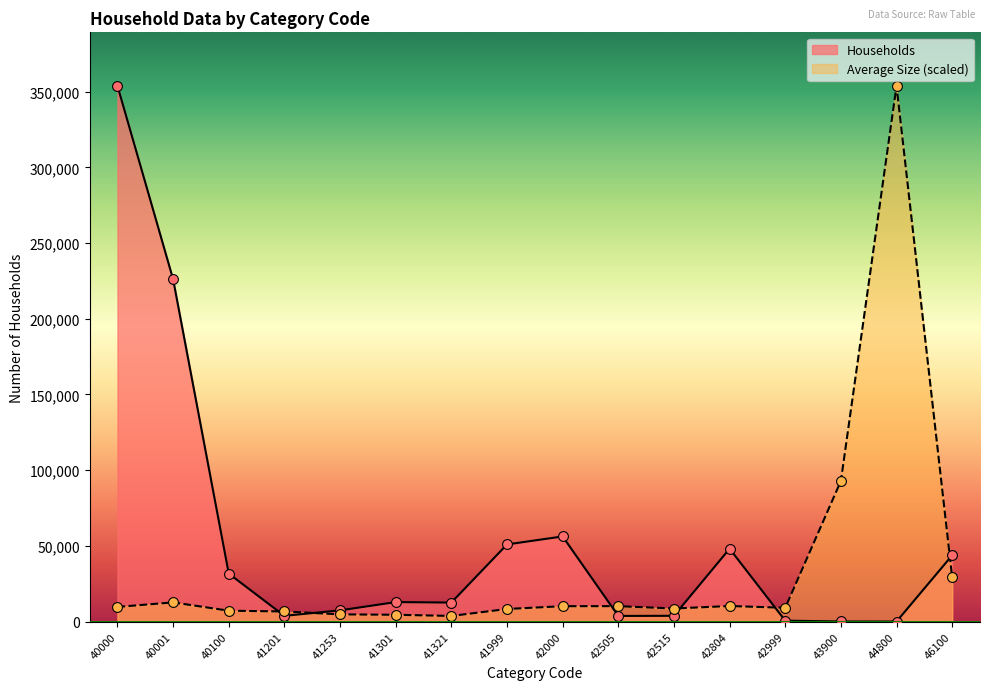

What is the total value across all series at 41253?

12148.0